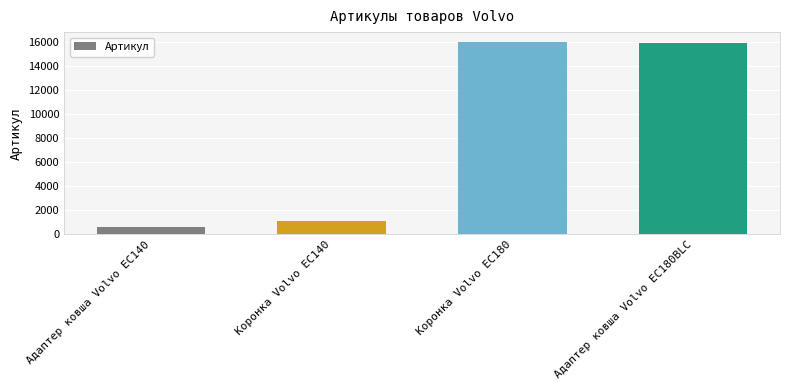

Are the bars horizontal?

No